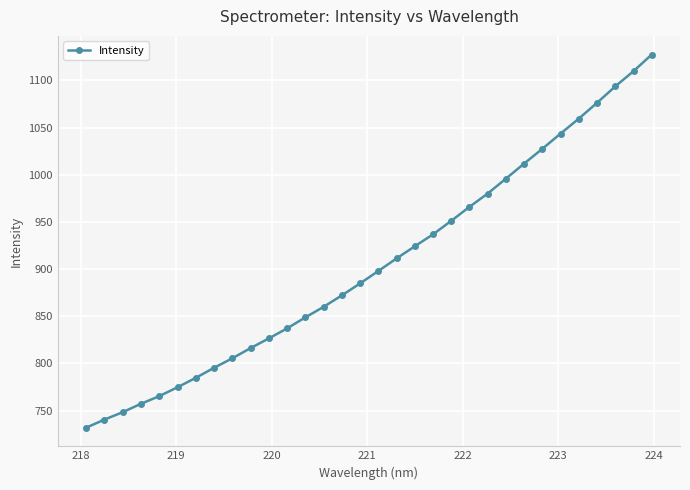

How many categories are shown in the chart?

32